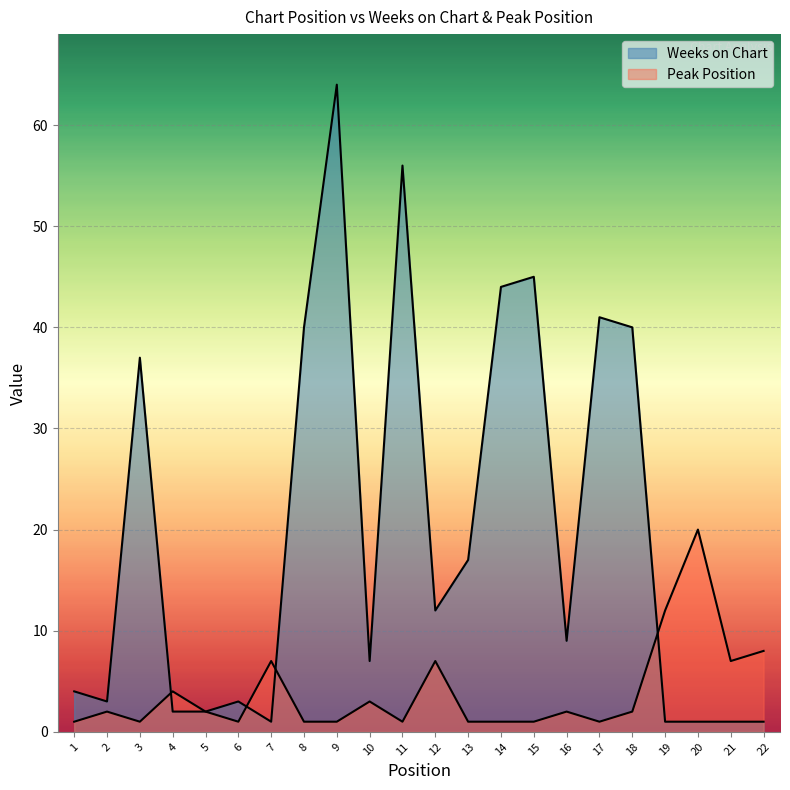

At 18, list the series in order from largest to smallest.

Weeks on Chart, Peak Position